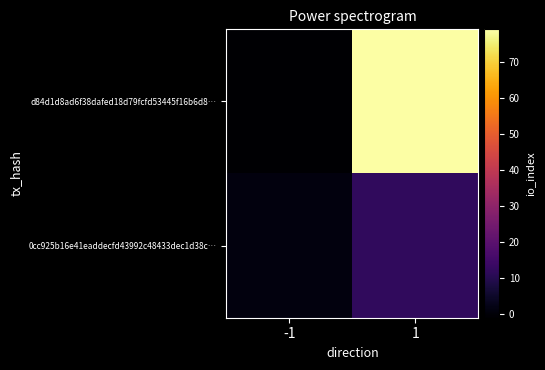

At which category is the sum across all series the highest?

1